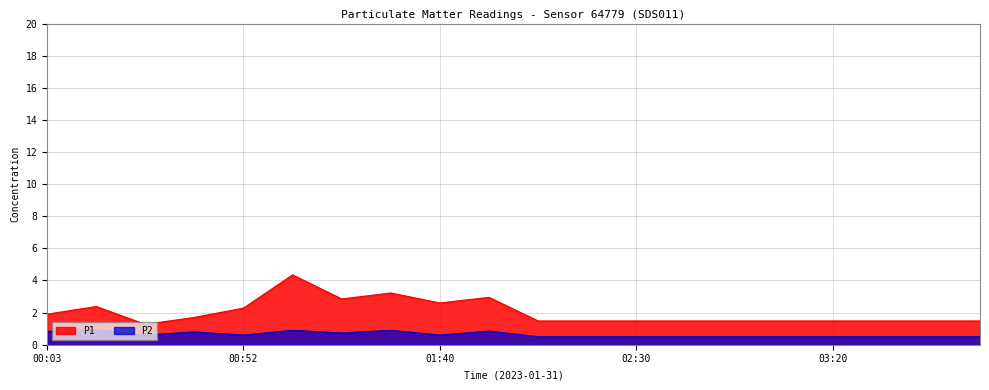

Reading left to right, list all the values displayed in this chart.

P1: 00:03=1.9	00:15=2.4	00:27=1.3	00:40=1.7	00:52=2.3	01:04=4.3	01:16=2.9	01:28=3.2	01:40=2.6	01:53=3.0	02:05=1.5	02:18=1.5	02:30=1.5	02:43=1.5	02:55=1.5	03:08=1.5	03:20=1.5	03:33=1.5	03:45=1.5	03:58=1.5
P2: 00:03=0.8	00:15=0.9	00:27=0.6	00:40=0.8	00:52=0.6	01:04=0.9	01:16=0.7	01:28=0.9	01:40=0.6	01:53=0.8	02:05=0.5	02:18=0.5	02:30=0.5	02:43=0.5	02:55=0.5	03:08=0.5	03:20=0.5	03:33=0.5	03:45=0.5	03:58=0.5